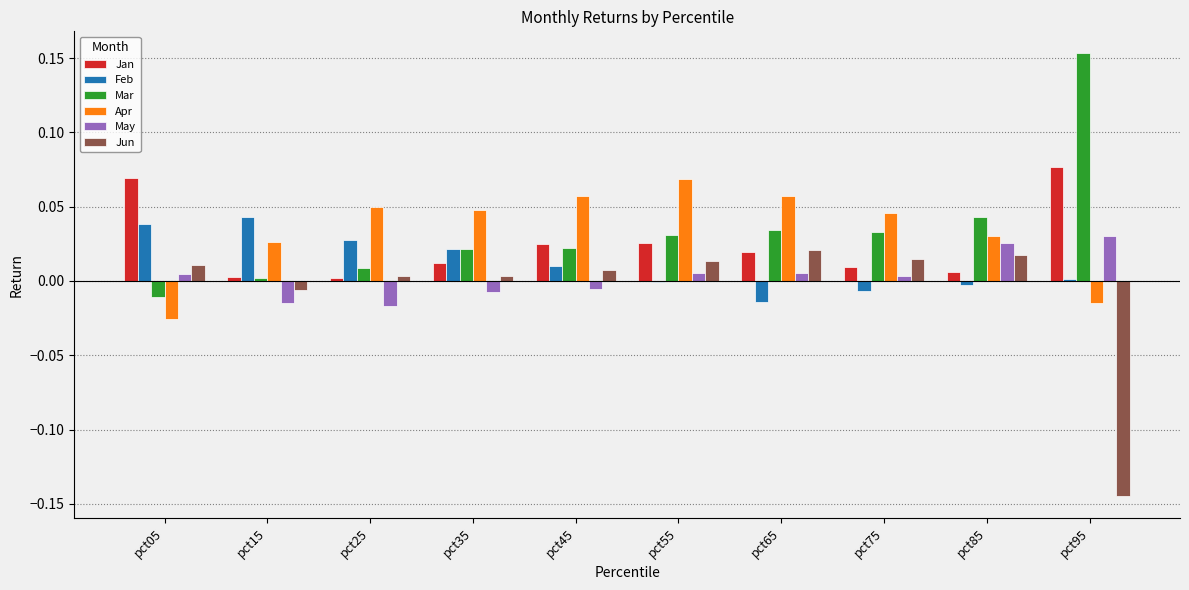

The Jan series shows 0.0 at pct65. True or false?

True